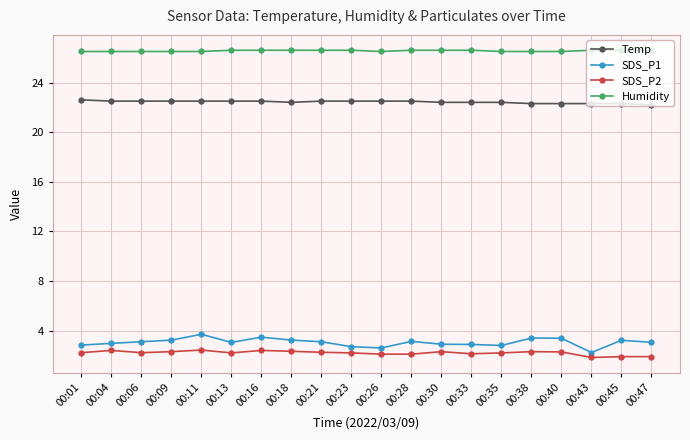

Rank the series by their maximum value, from highest to lowest.

Humidity, Temp, SDS_P1, SDS_P2